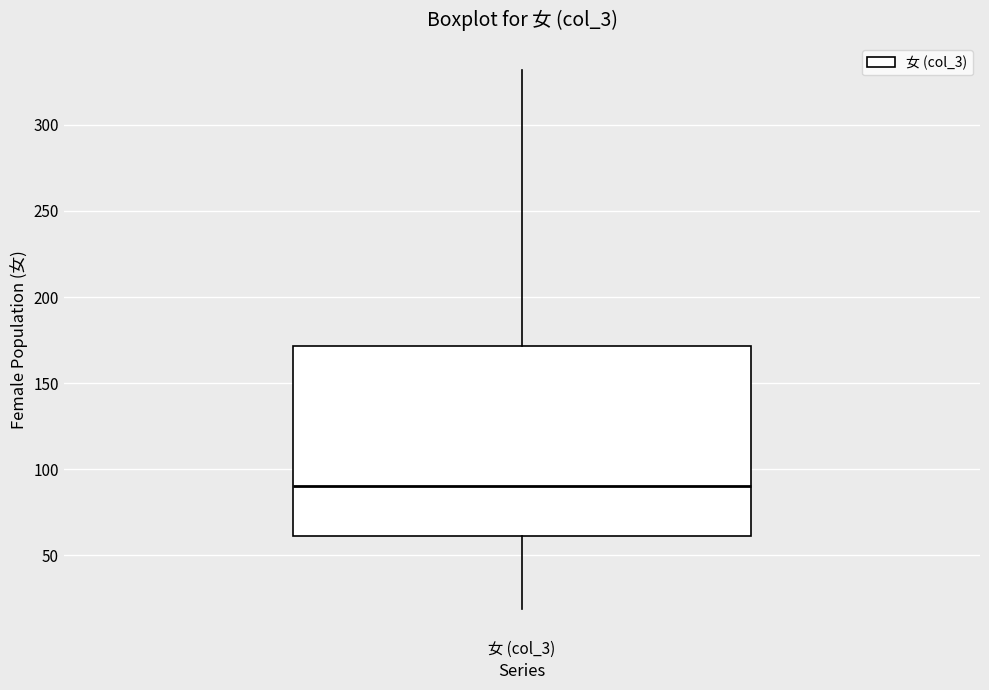

Read this box plot against the y-axis: the position of the median line, the range covered by the box, and the ends of both whiskers. The values are not printed on the chart, so give them approximately, as read against the axis.

median 90, box 60 to 170, whiskers 20 to 330